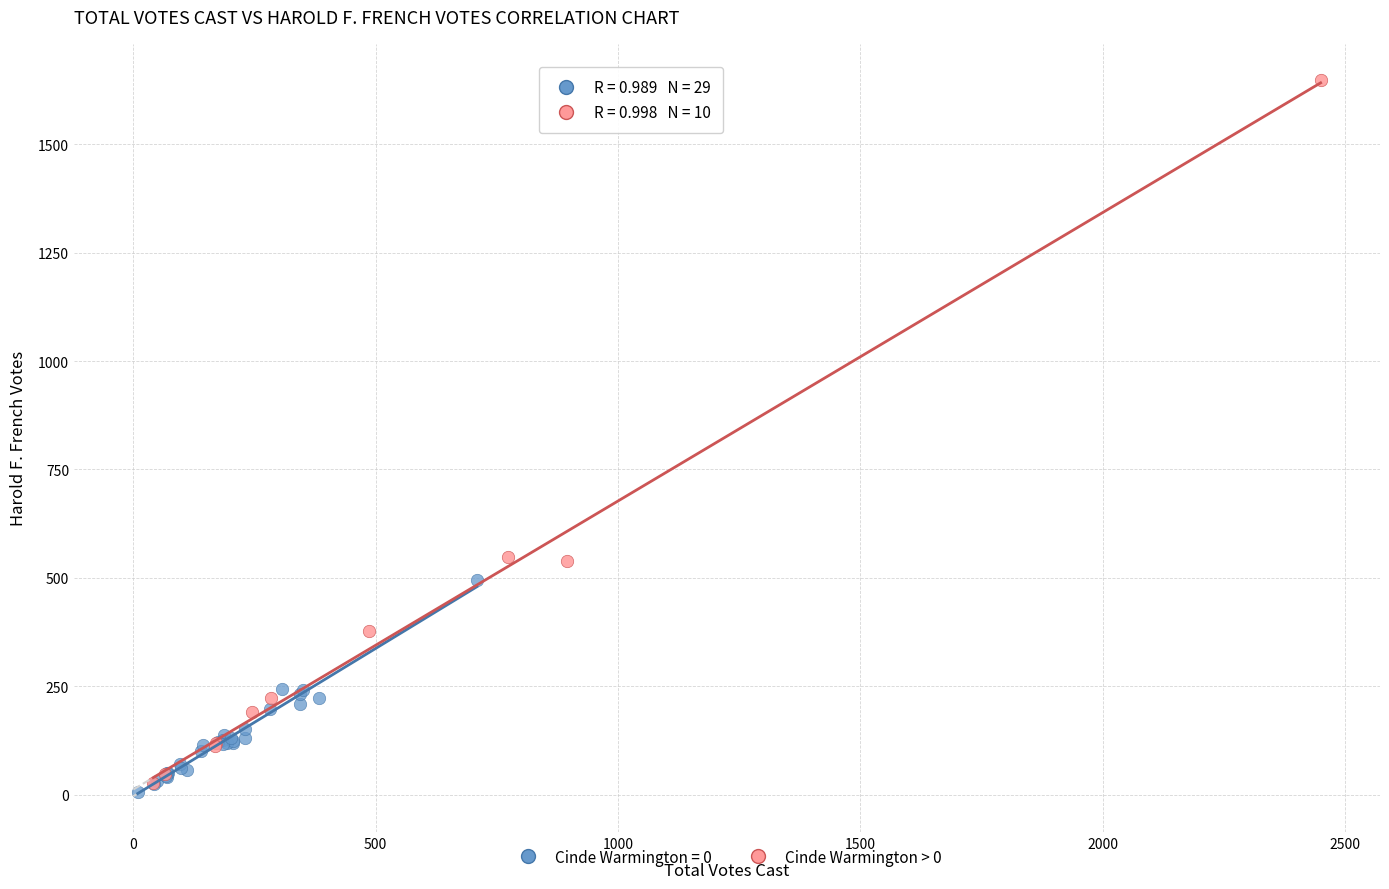

Which series reaches the maximum Y coordinate?

Cinde Warmington > 0